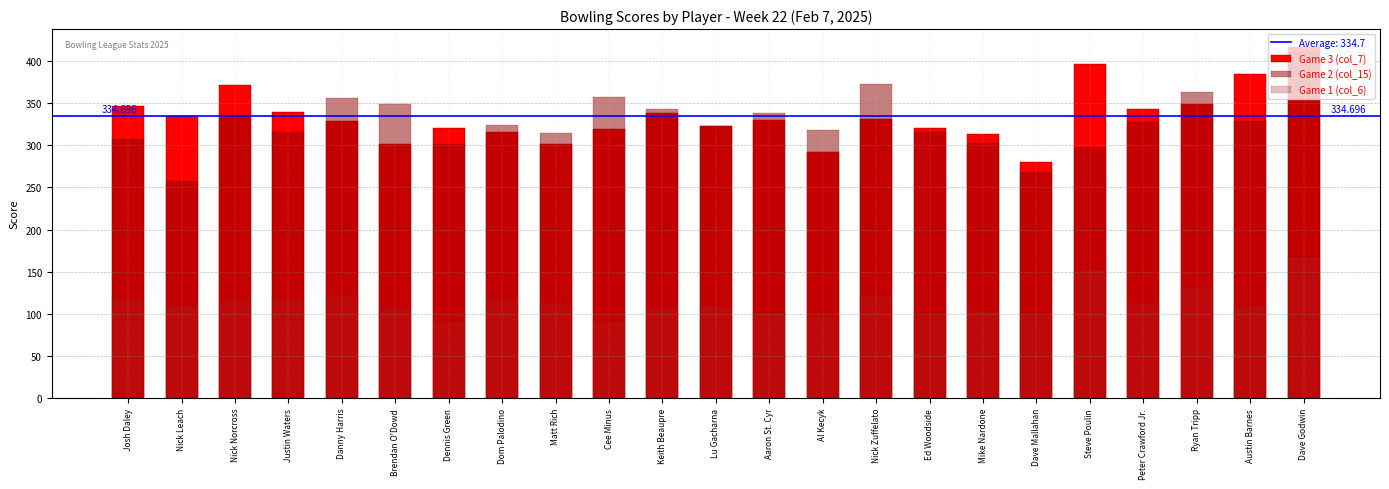

At which label does Game 2 (col_15) reach its minimum?

Nick Leach